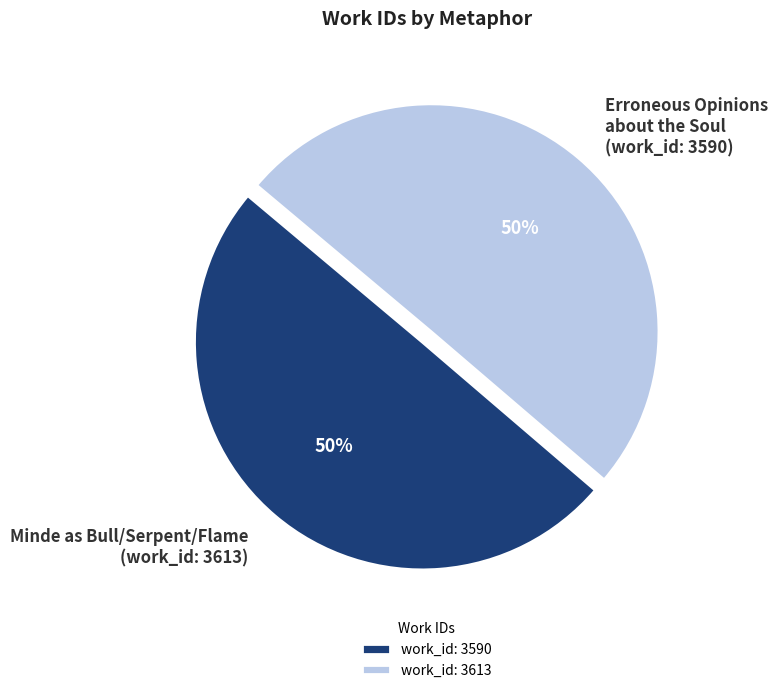

To the nearest percent, what is the average slice percentage?

50%